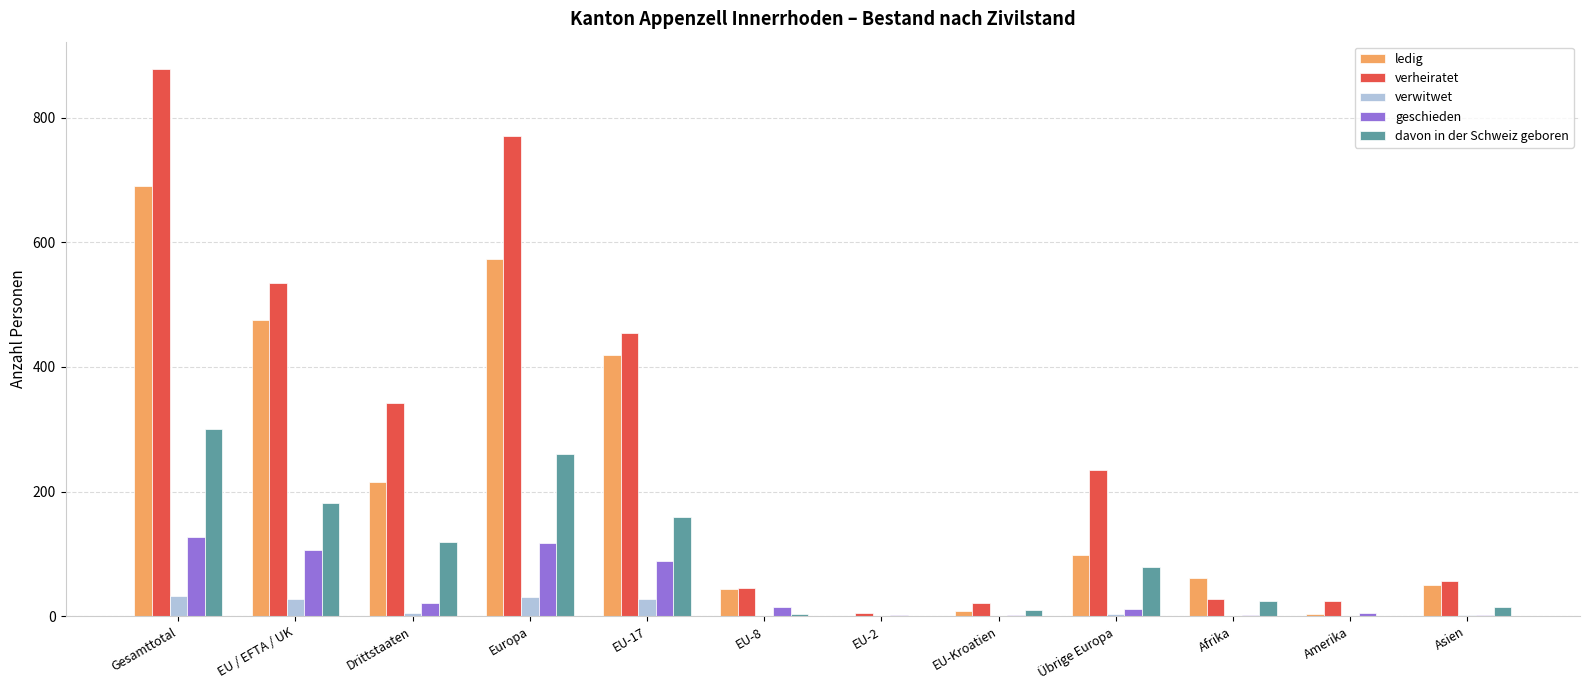

The value of ledig at EU-17 is 419. True or false?

True